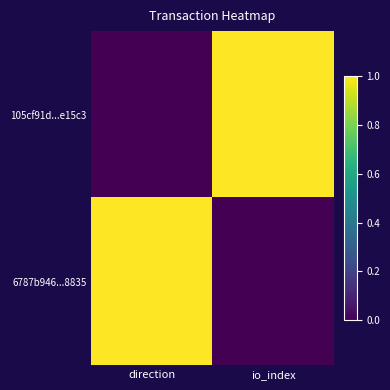

Which series has the widest spread of values?

105cf91d...e15c3